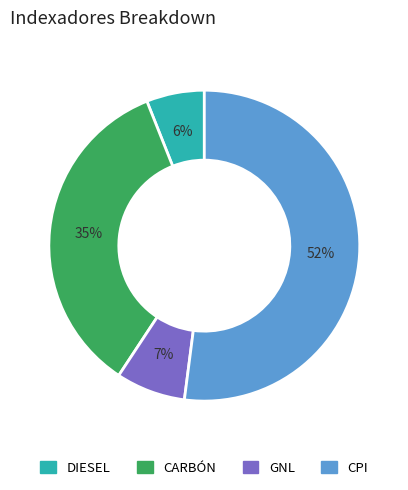

To the nearest percent, what is the average slice percentage?

25%